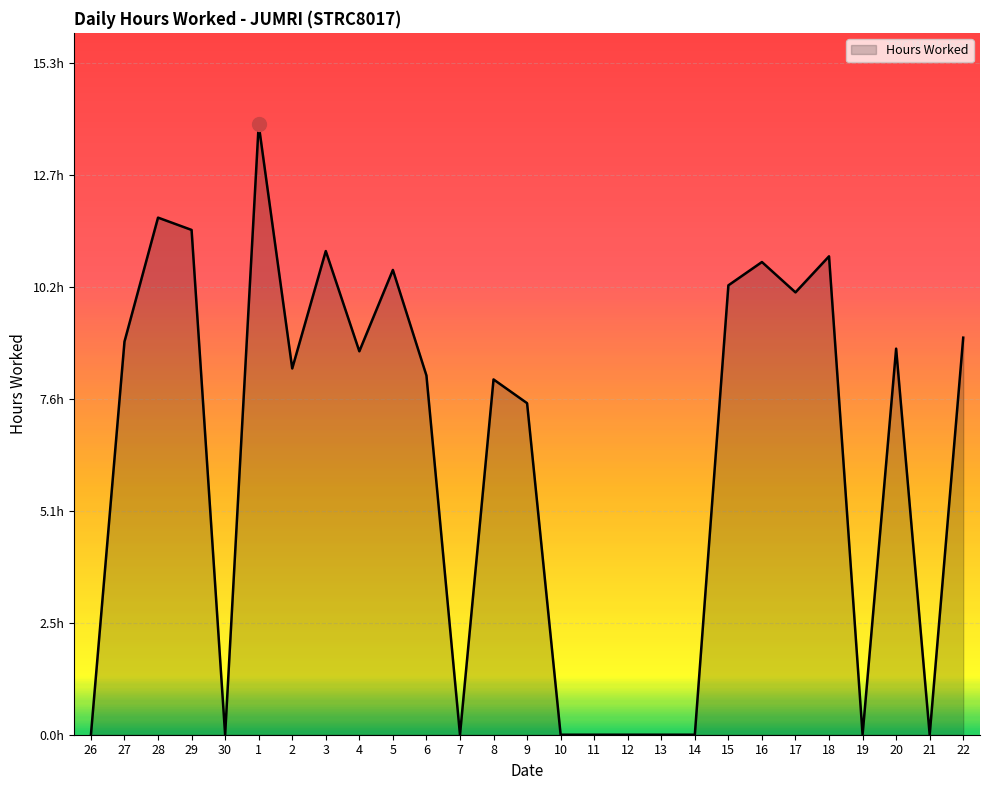

List the labels in order of value, largest first.

1, 28, 29, 3, 18, 16, 5, 15, 17, 22, 27, 20, 4, 2, 6, 8, 9, 26, 30, 7, 10, 11, 12, 13, 14, 19, 21